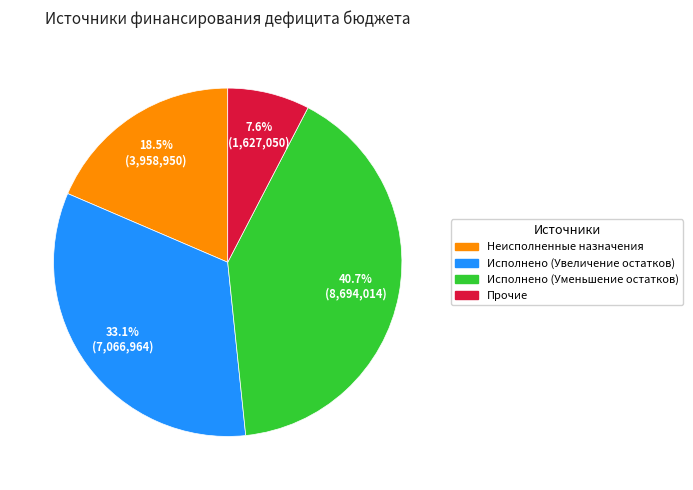

How many slices are in this pie chart?

4